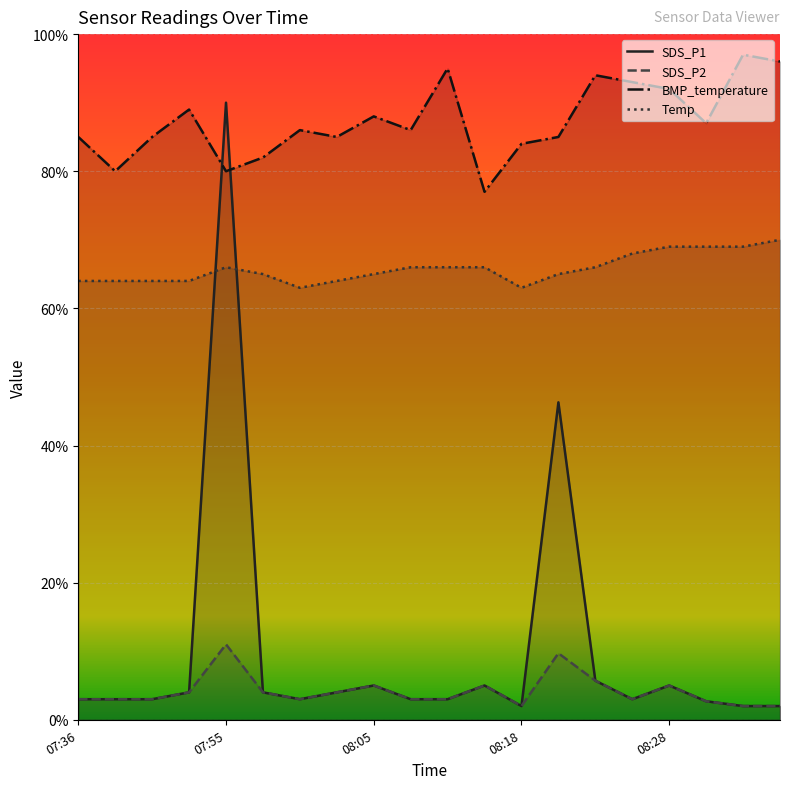

At which label is SDS_P1 closest to 4?

08:20